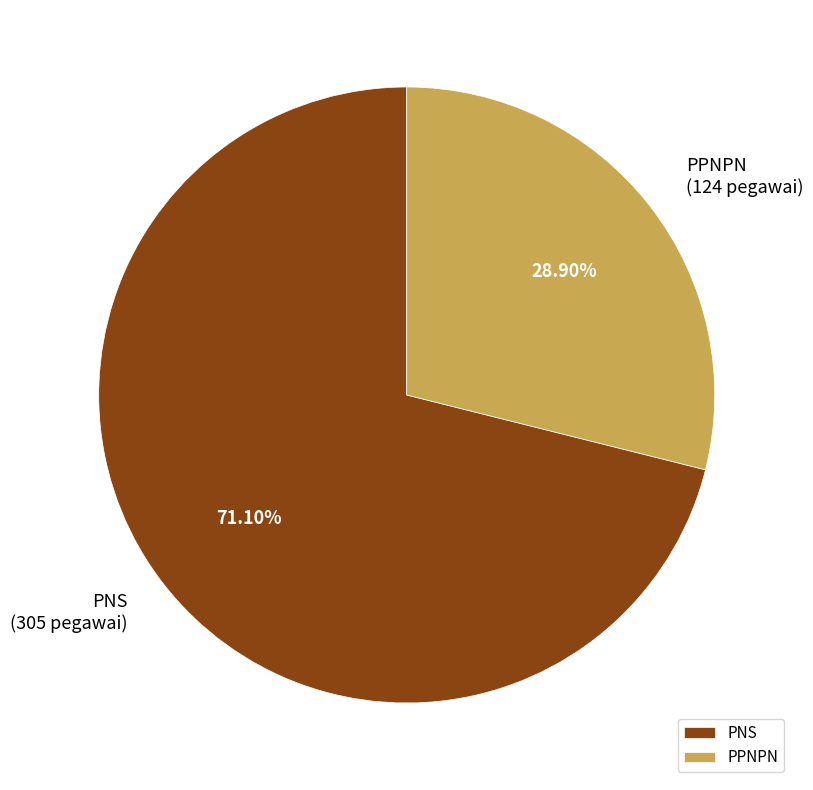

To the nearest percent, what percentage of the pie is PNS?

71%